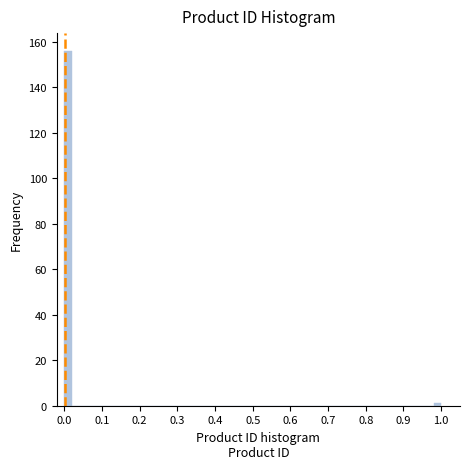

Read against the x-axis, roughly where is the centre of the tallest bar?

0.01